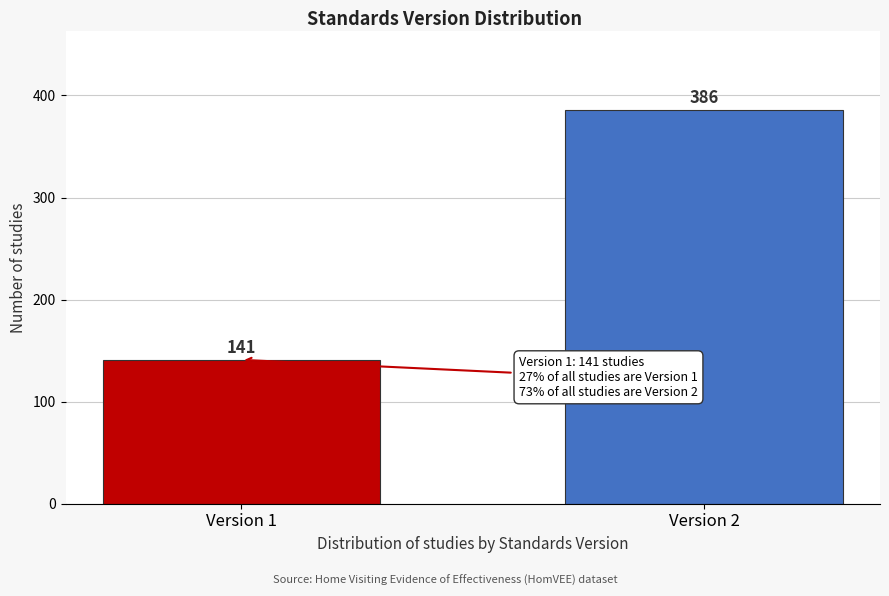

Reading left to right, extract all data points from this chart.

141	386